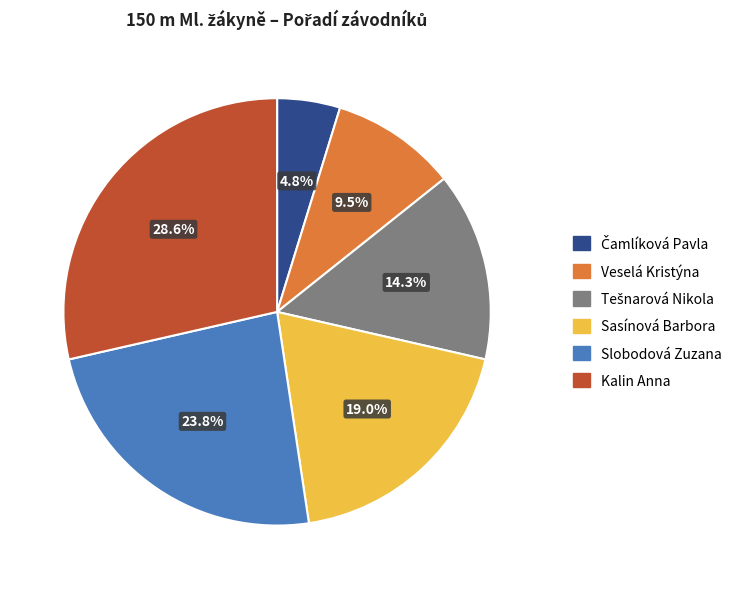

Is Veselá Kristýna the majority of the pie?

No